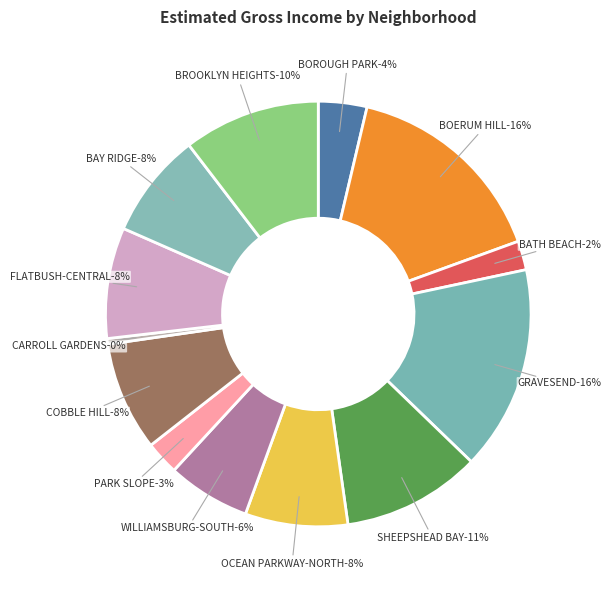

What is the ratio of the value at BATH BEACH to the value at COBBLE HILL?

0.3